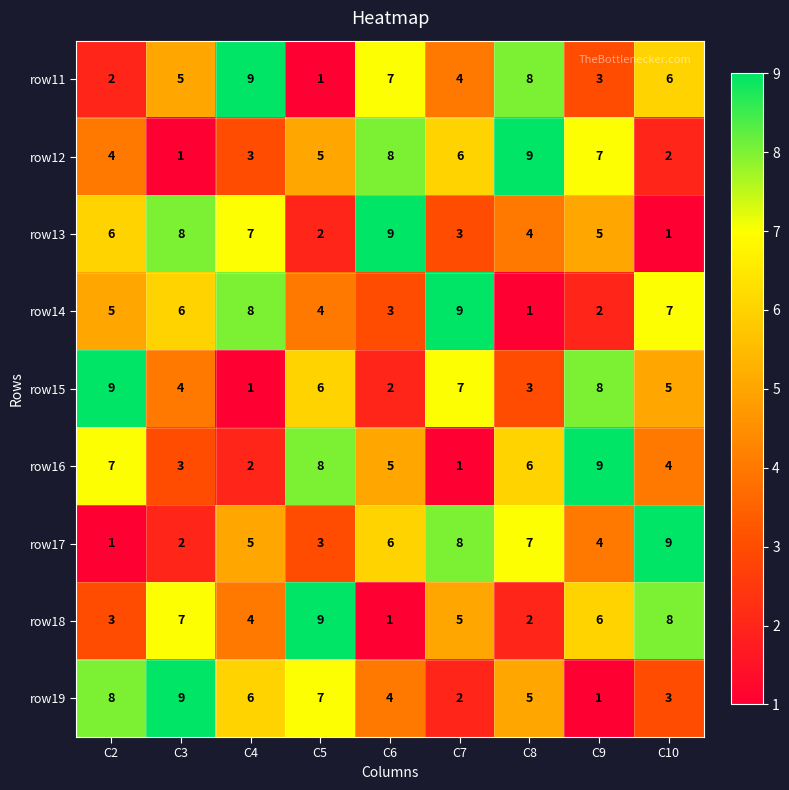

What is the spread (max minus min) of values at C3?

8